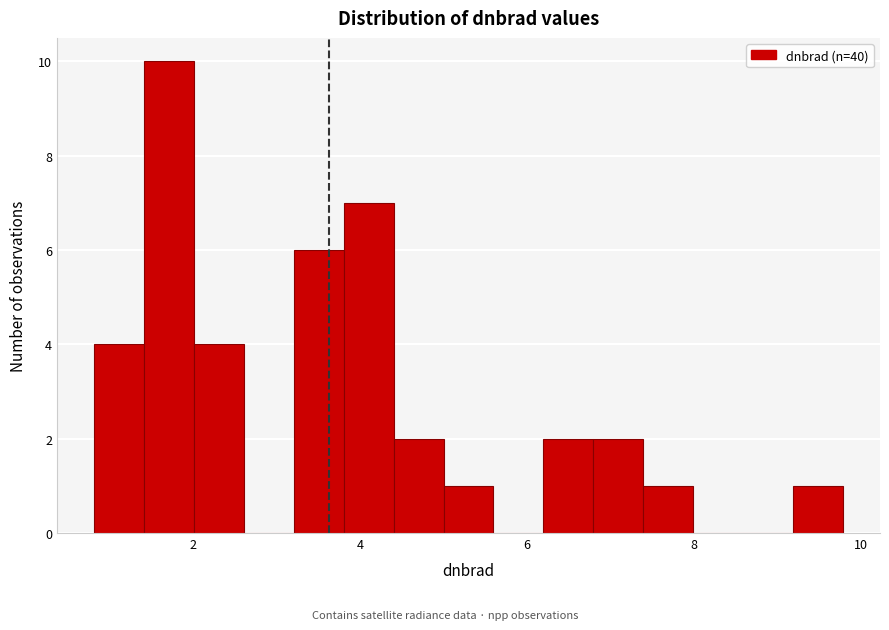

Around what value on the x-axis is the tallest bar? Give the approximate position of its centre, as read against the axis.

1.8